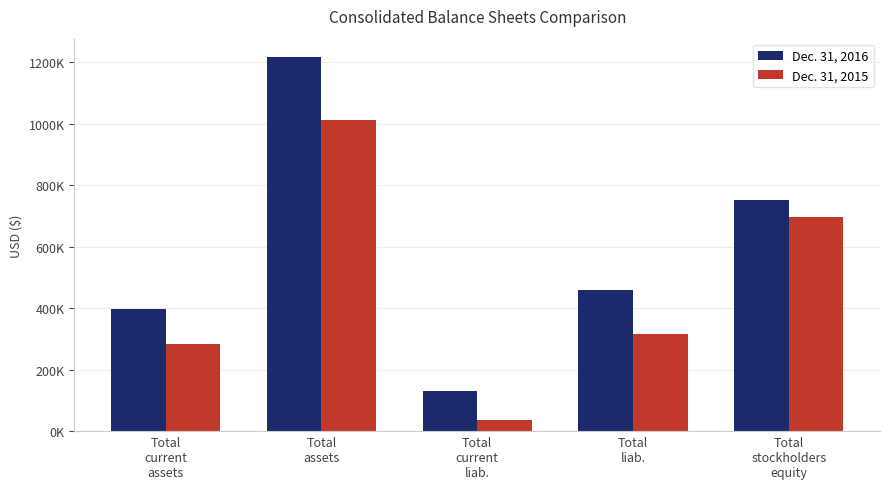

What is the difference between the Dec. 31, 2016 values at Total
liab. and Total
current
liab.?

329649